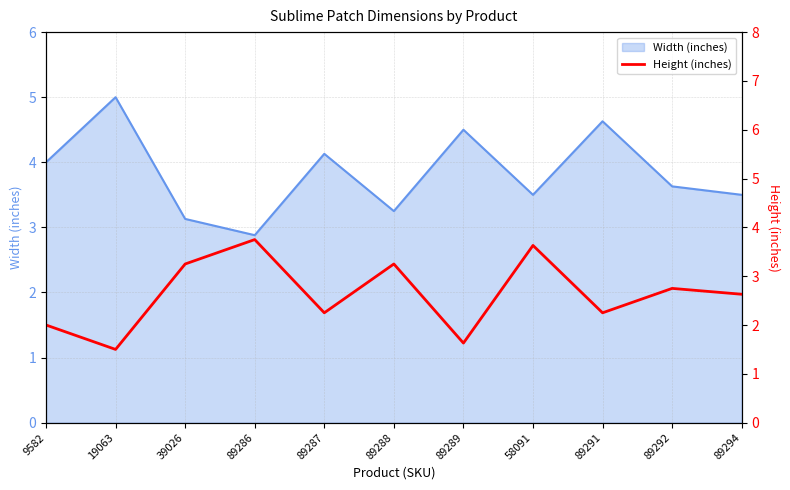

What is the minimum value shown in the chart?

1.5